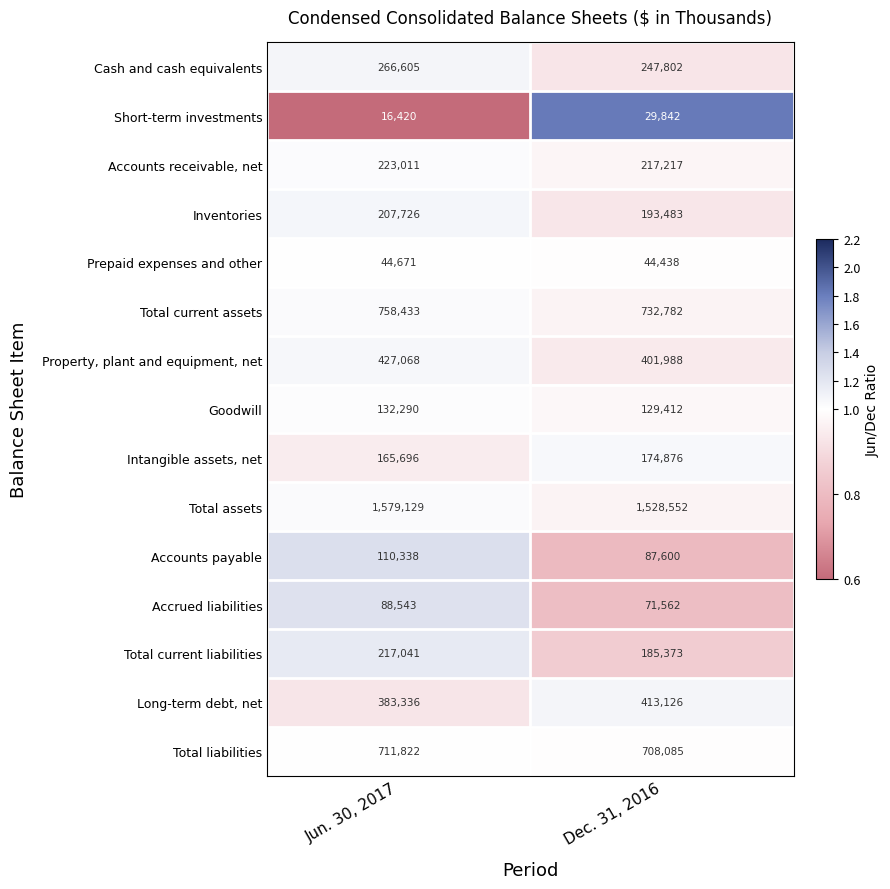

At which category does the chart reach its minimum across all series?

Jun. 30, 2017